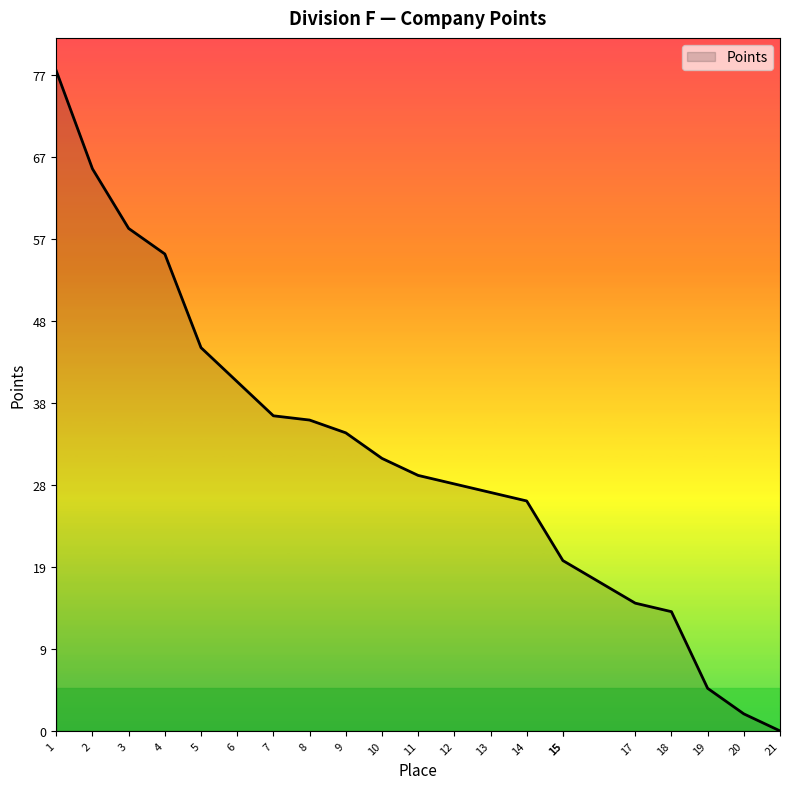

What is the ratio of the value at 15 to the value at 5?

0.4